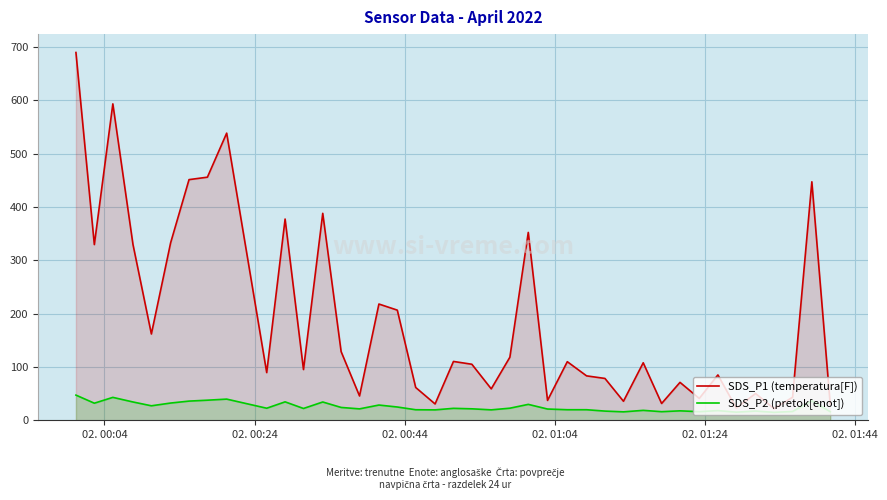

Which series has the widest spread of values?

SDS_P1 (temperatura[F])